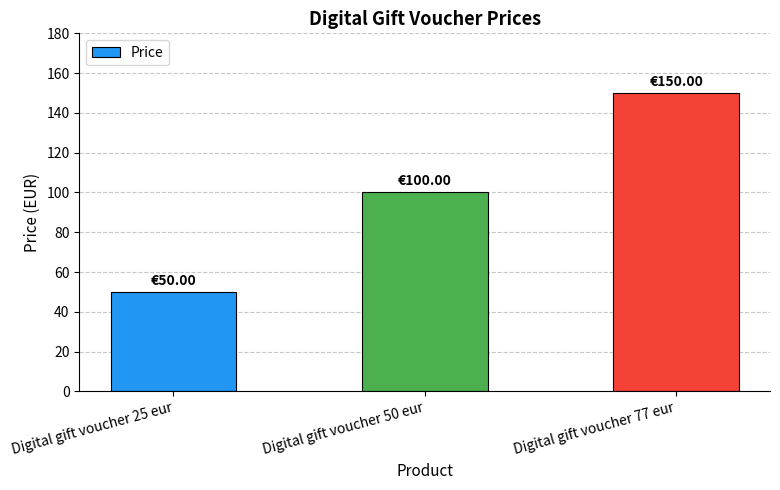

What is the difference between the values at Digital gift voucher 77 eur and Digital gift voucher 50 eur?

50.0